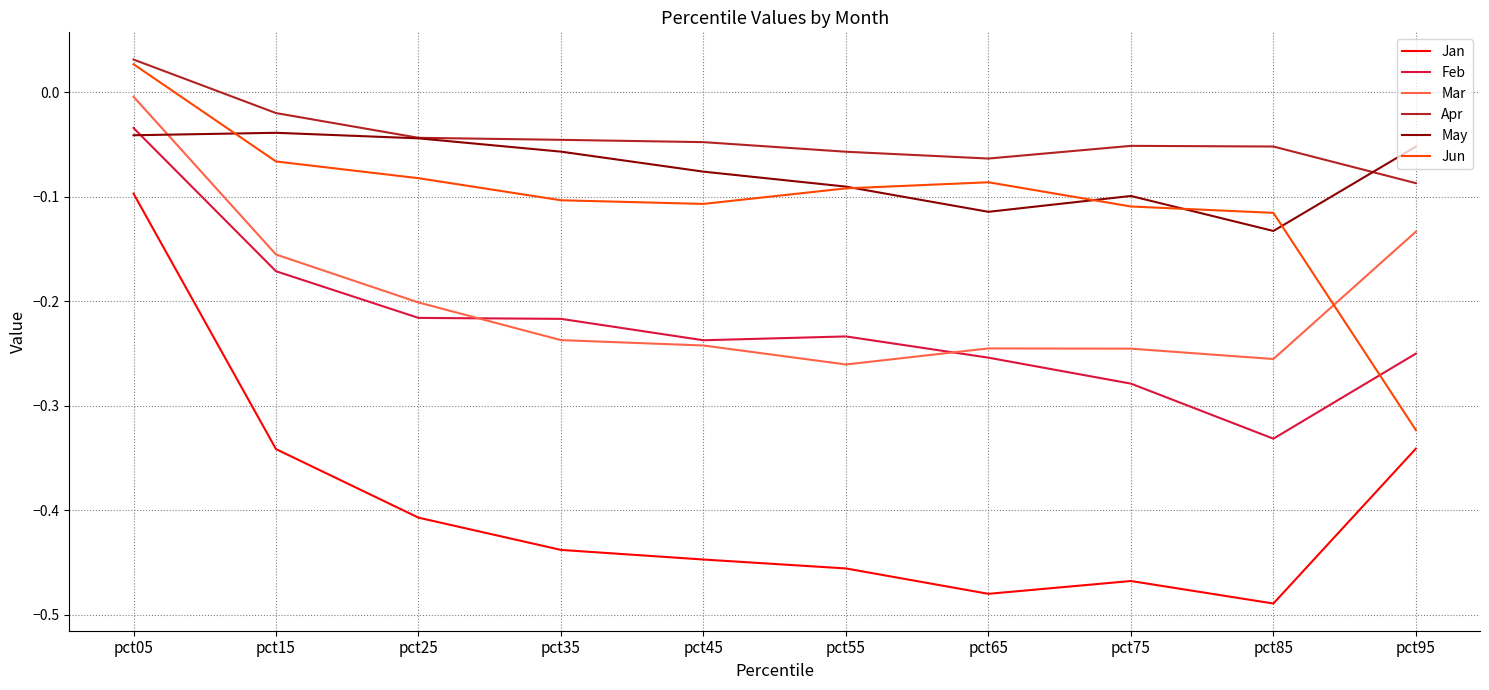

The value of Mar at pct45 is -0.2. True or false?

True